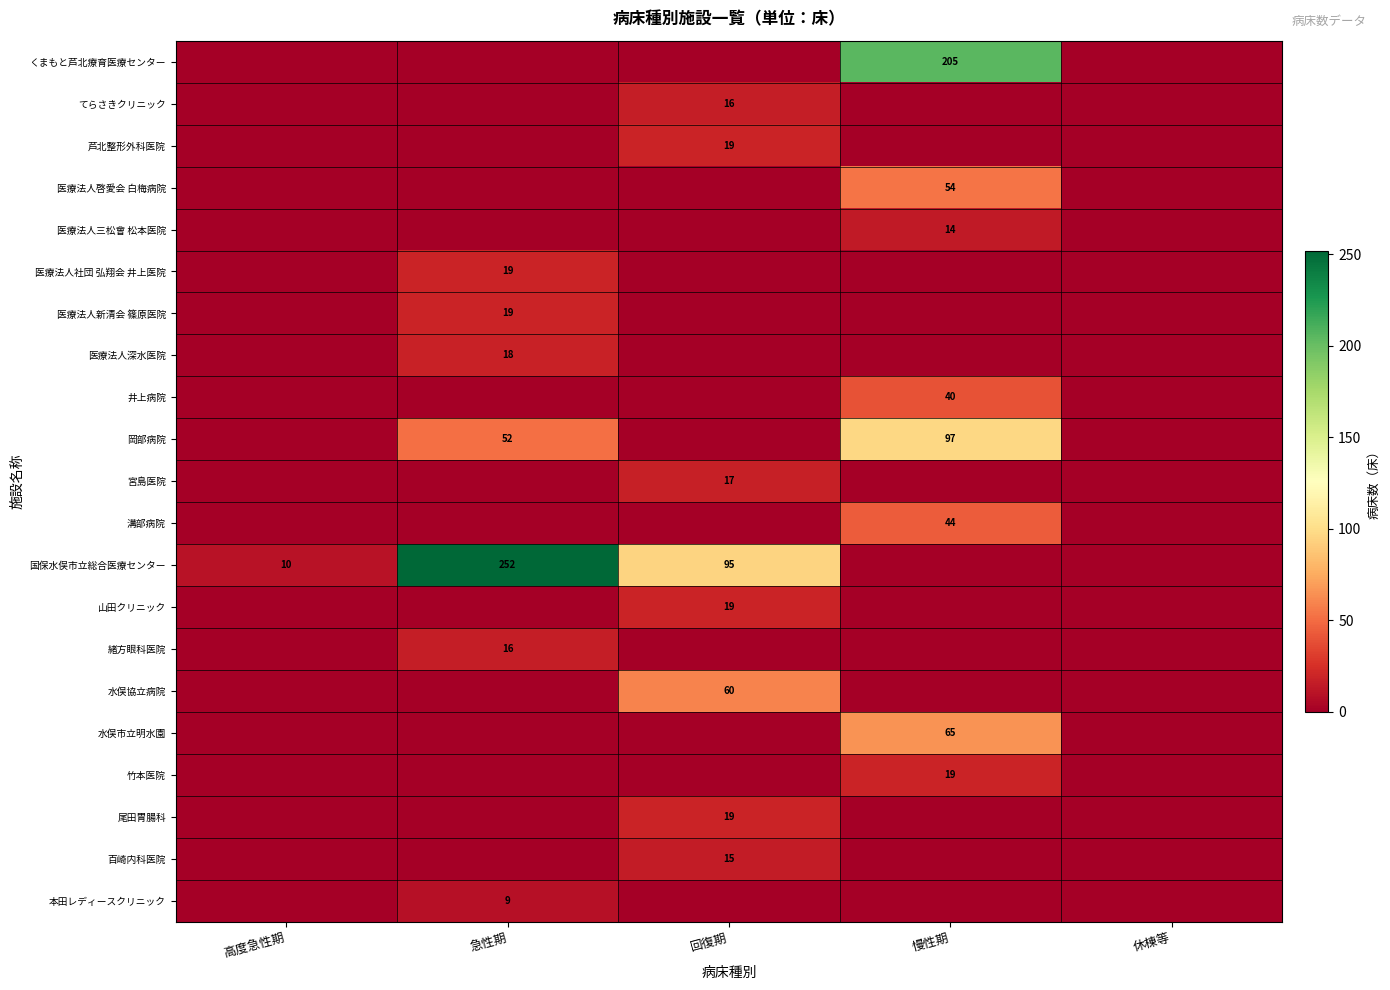

What is the greatest value displayed?

252